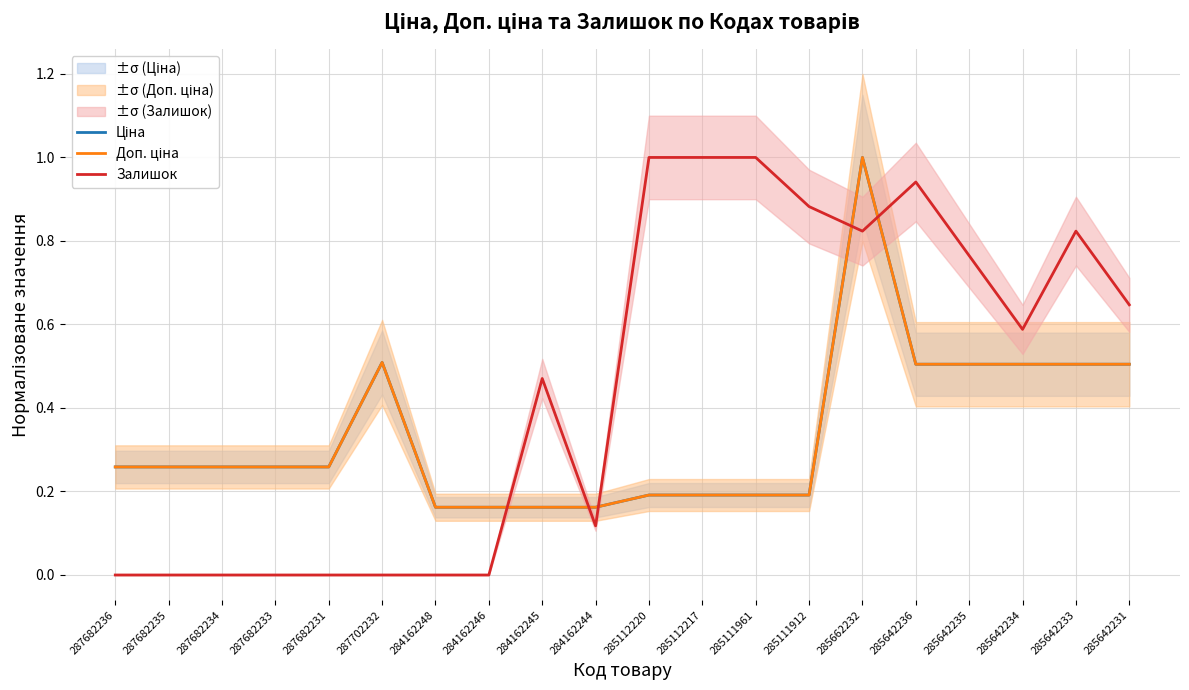

What is the label of the 2nd point from the left?

287682235